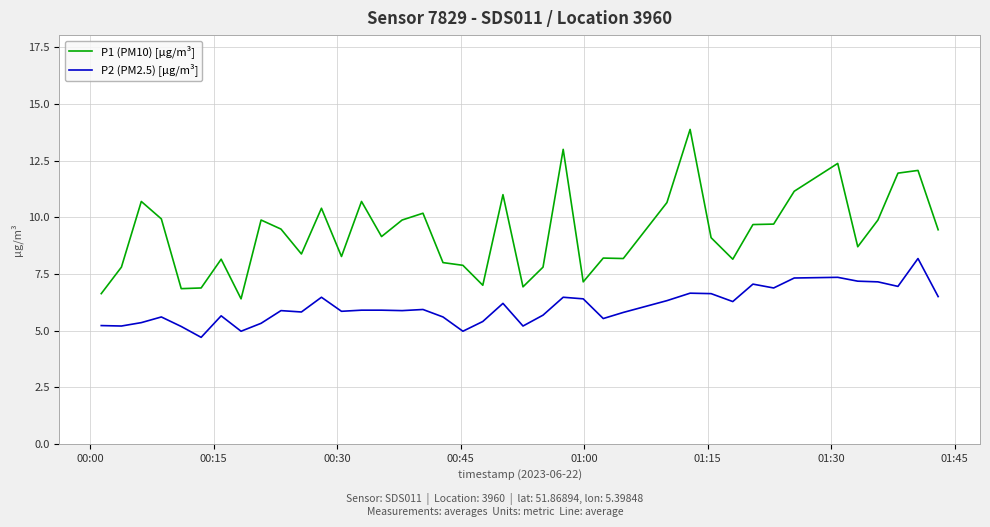

What is the difference between the maximum and minimum values in the P1 (PM10) [µg/m³] series?

7.5